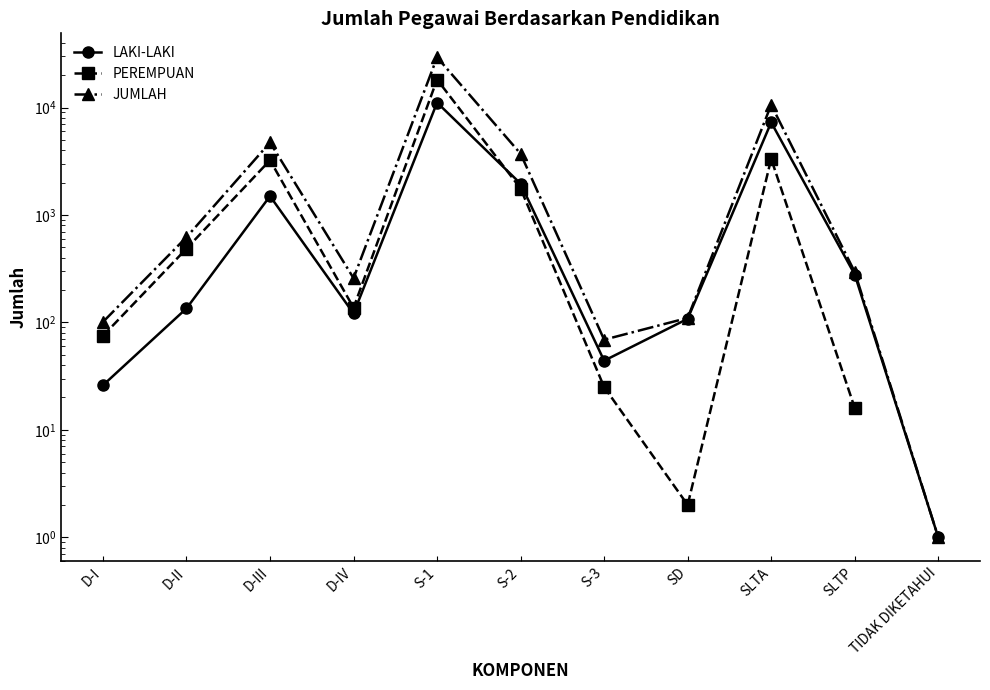

True or false: JUMLAH and PEREMPUAN cross at least once.

False